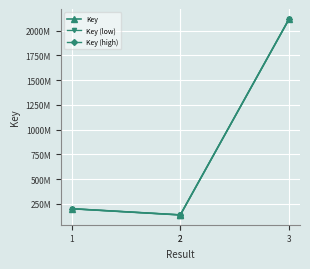

The value of Key at 1 is 345874757.3. True or false?

False